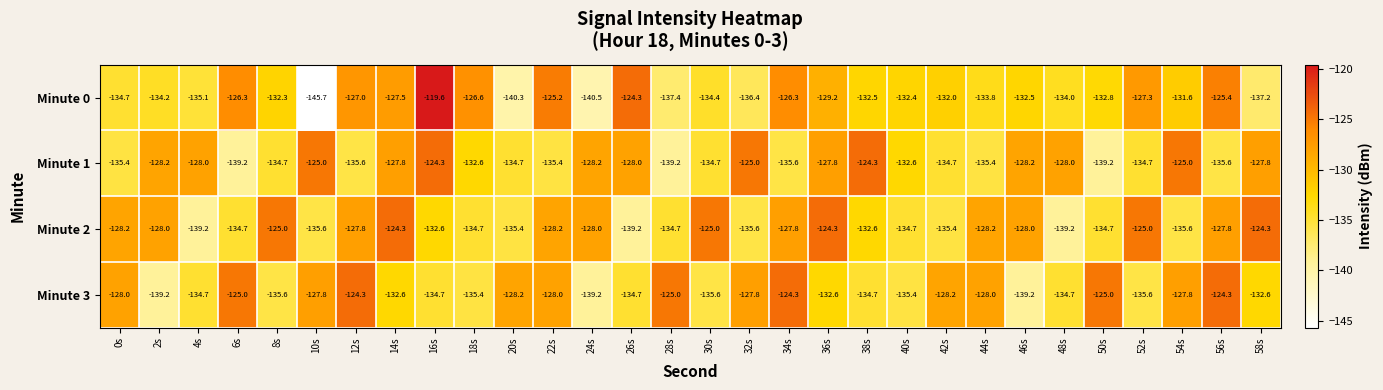

How many data points does each series have?

30